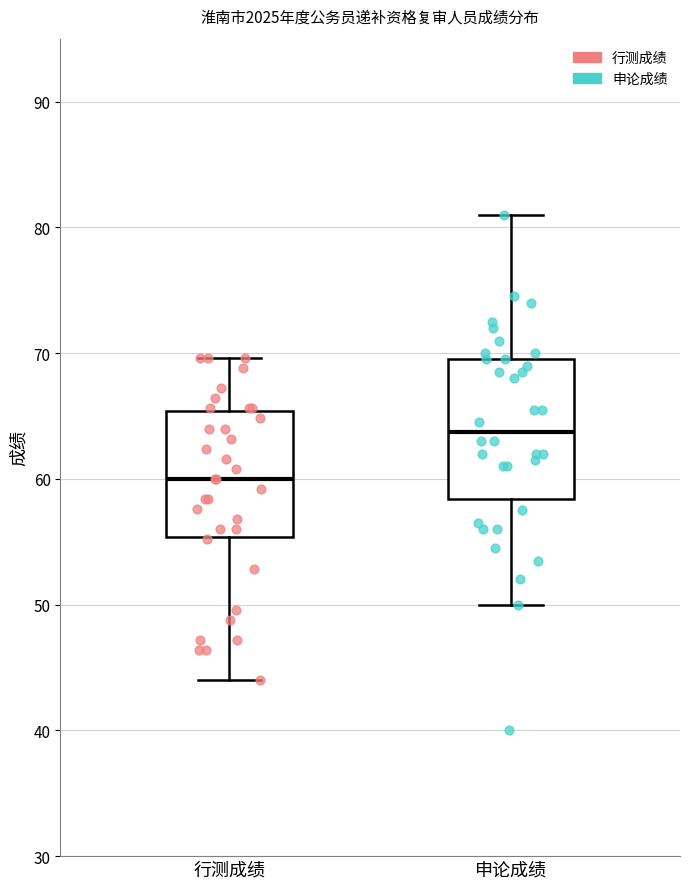

Which box has the highest median line?

申论成绩